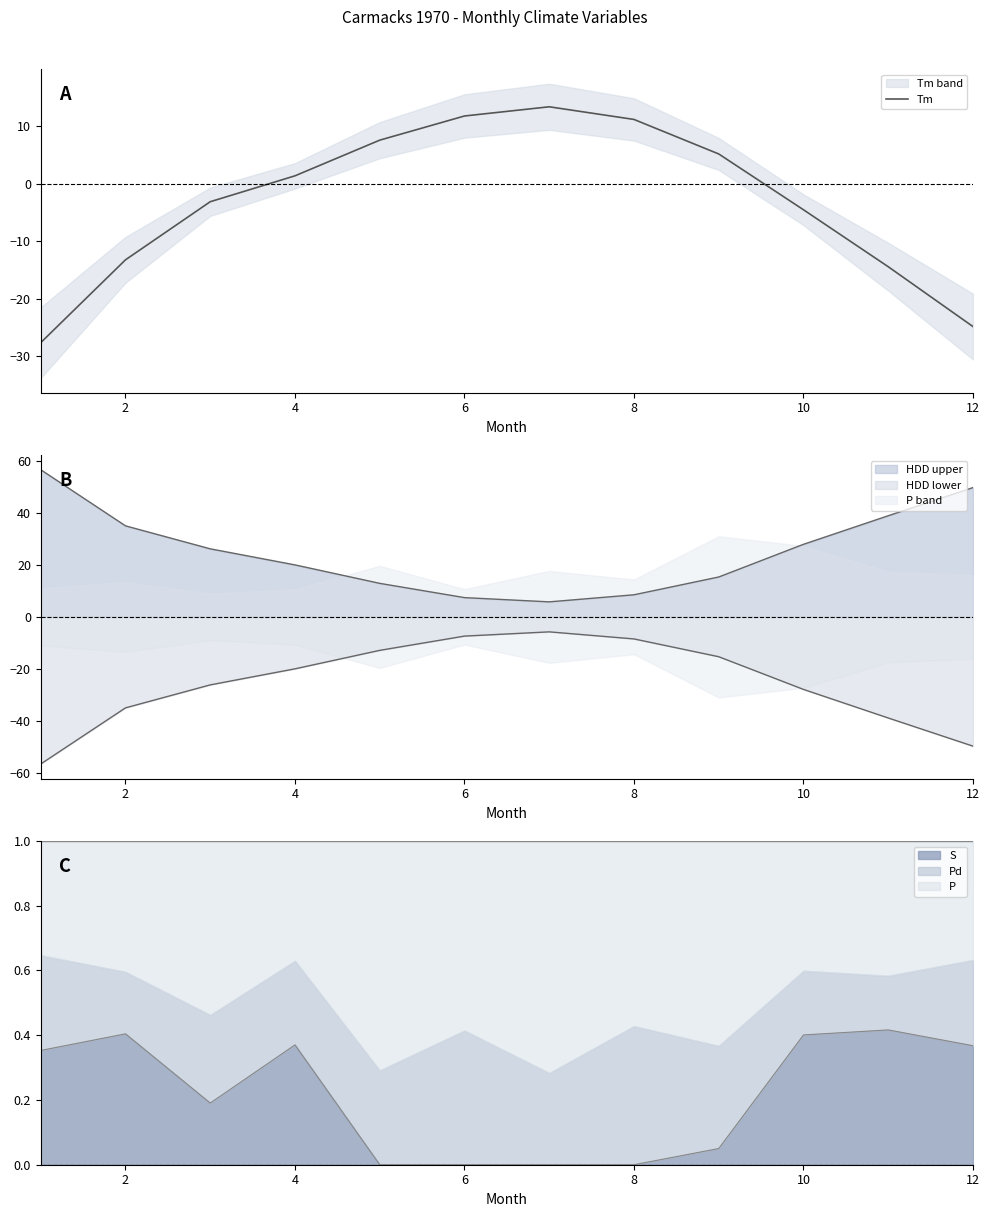

True or false: the data has more than 0 interior local peaks.

True